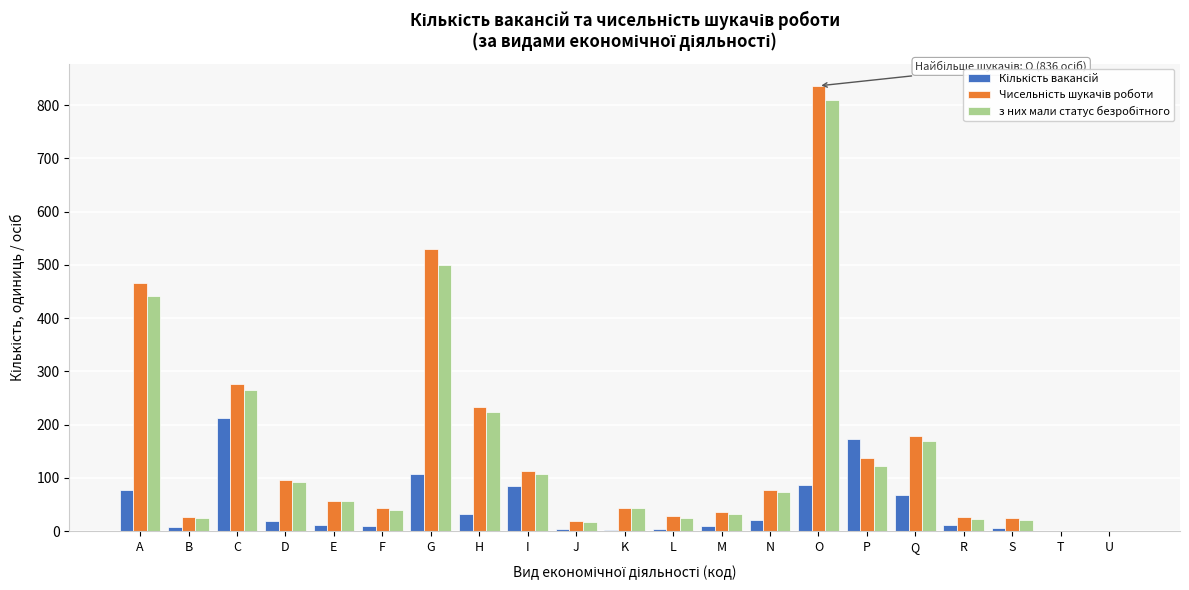

What is the total value across all series at H?

491